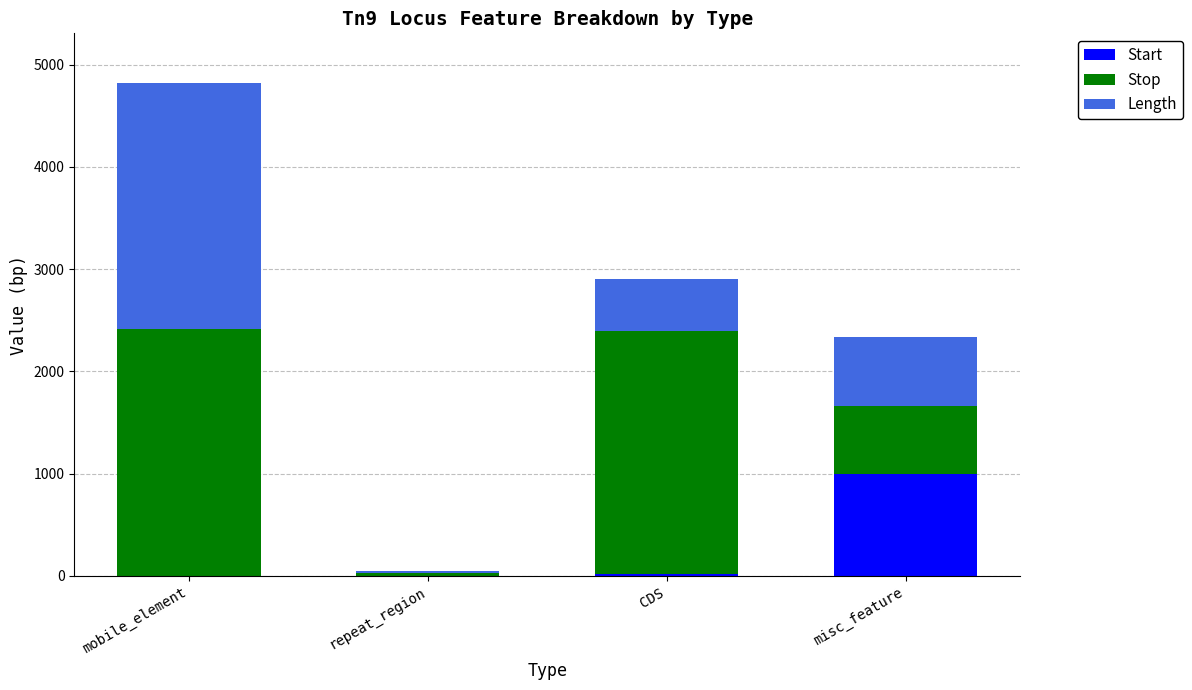

Count the number of categories in the chart.

4